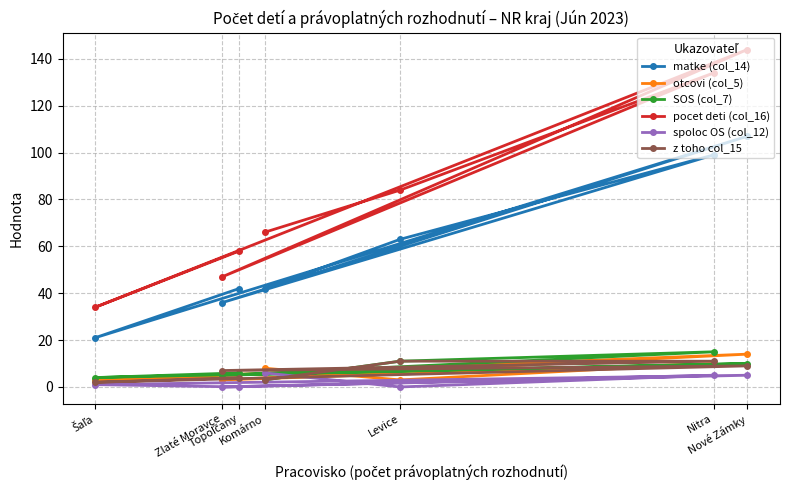

Which series has the widest spread of values?

pocet deti (col_16)